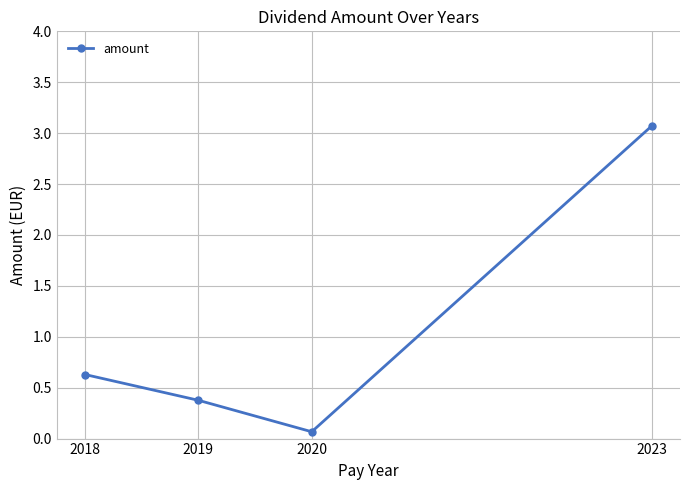

Which has a higher value, 2020 or 2023?

2023